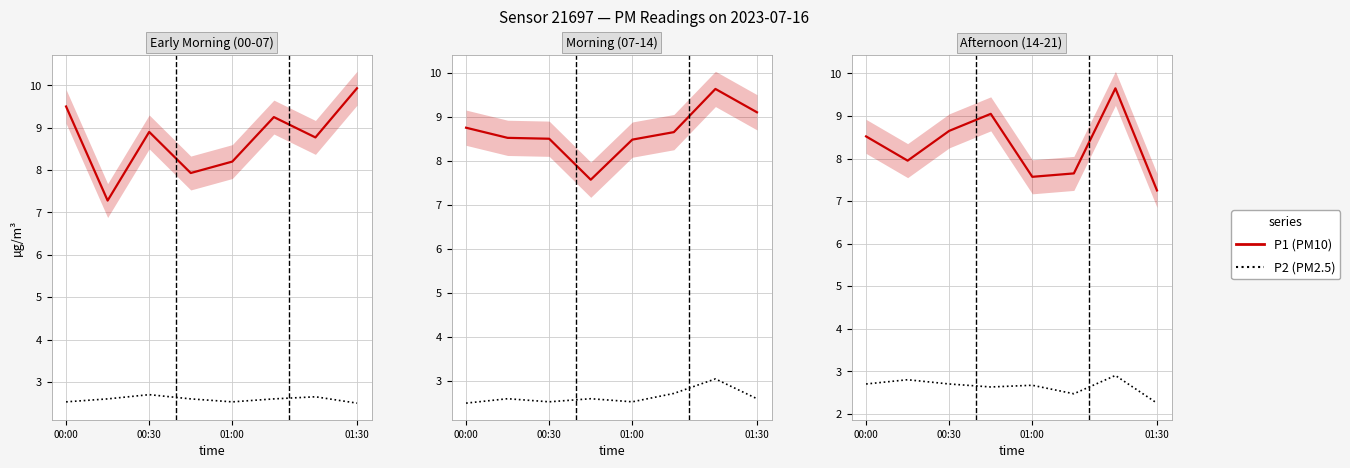

The P2 (PM2.5) series shows 2.9 at 6. True or false?

True